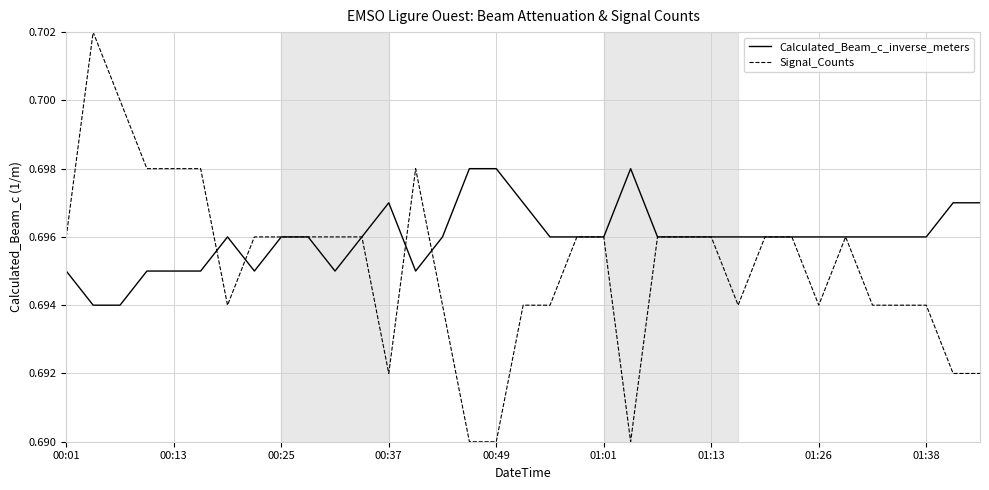

Which series has the widest spread of values?

Signal_Counts